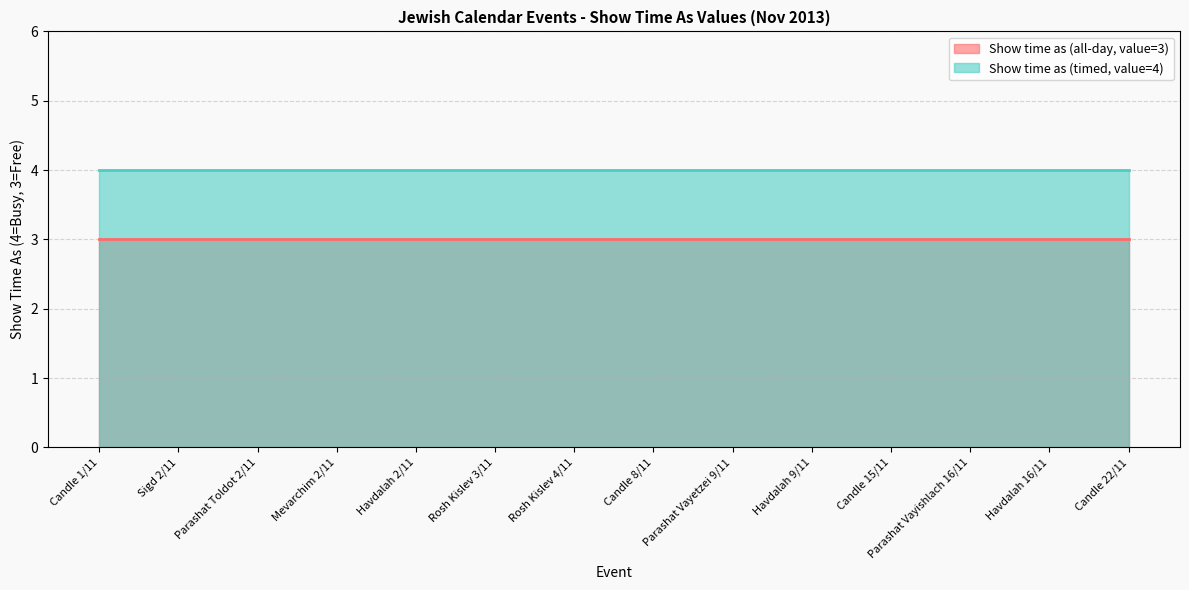

List the series in order of their peak value, highest first.

Show time as (timed, value=4), Show time as (all-day, value=3)